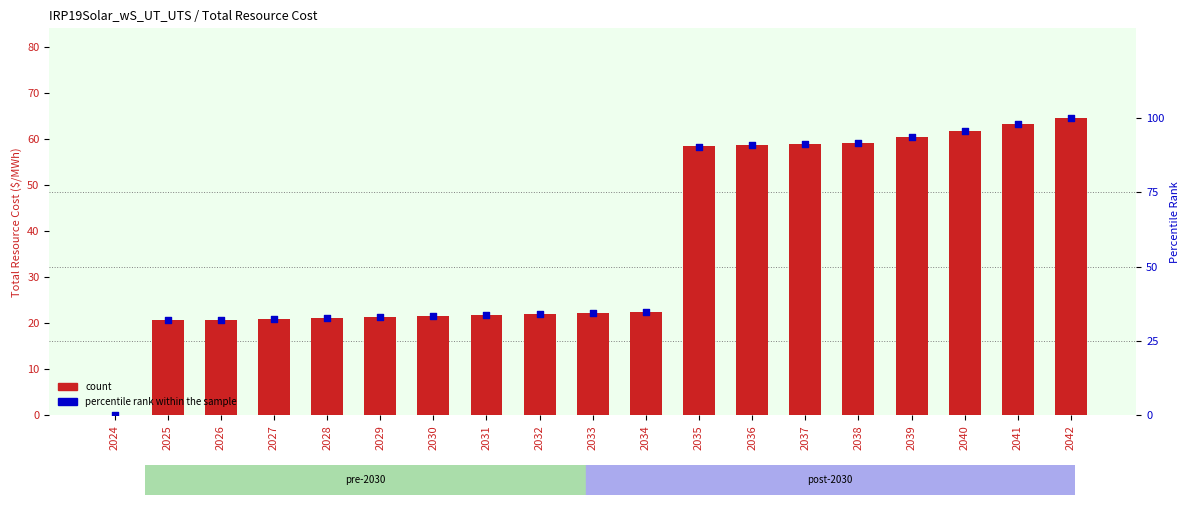

At which category is the sum across all series the highest?

2042